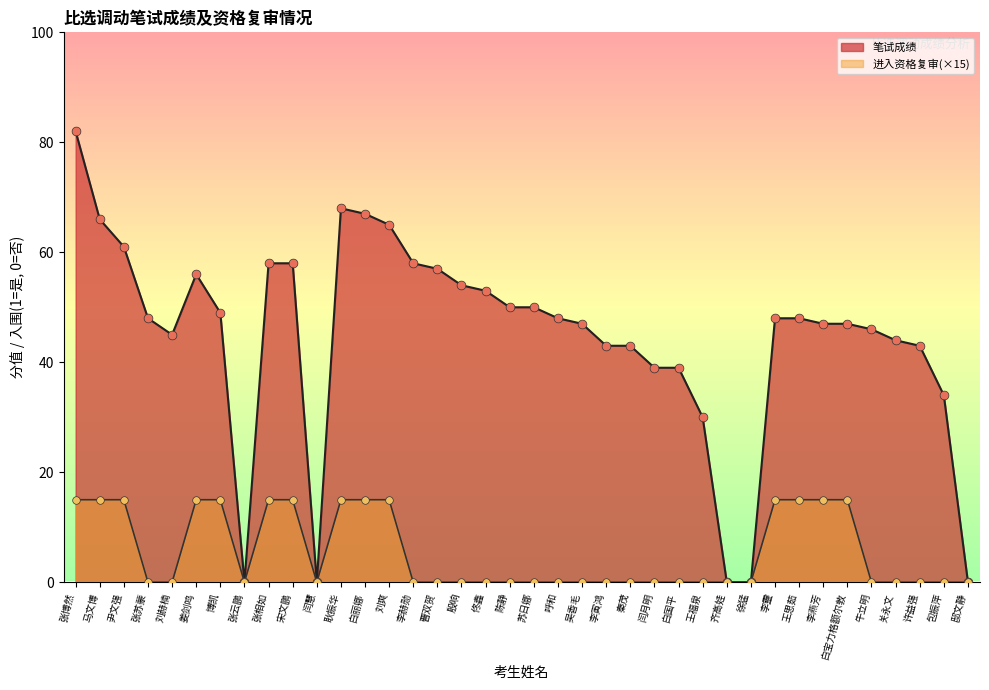

At how many categories does at least one series exceed 52?

13